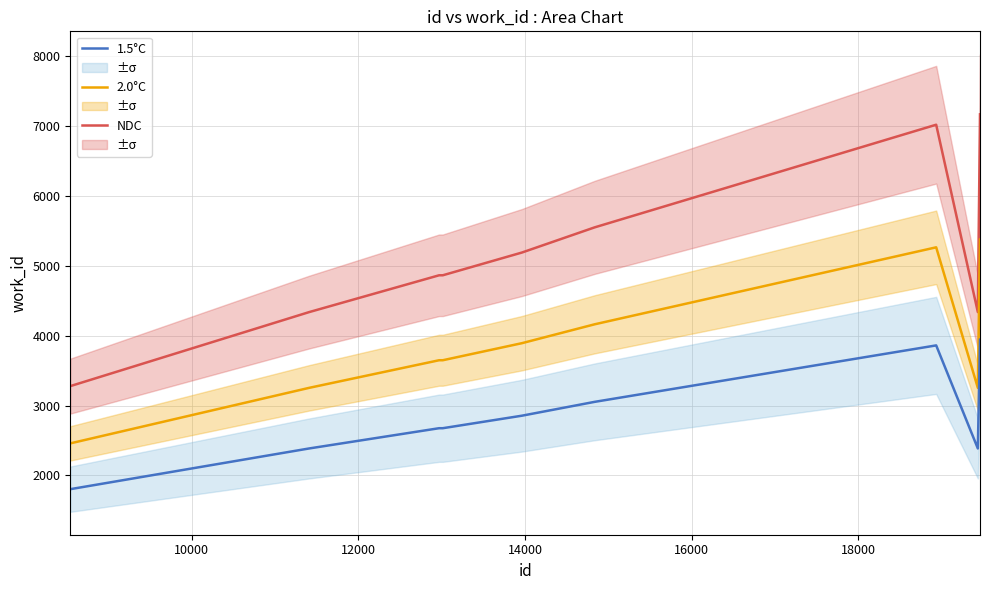

What is the lowest value of the 1.5°C series?

1803.5